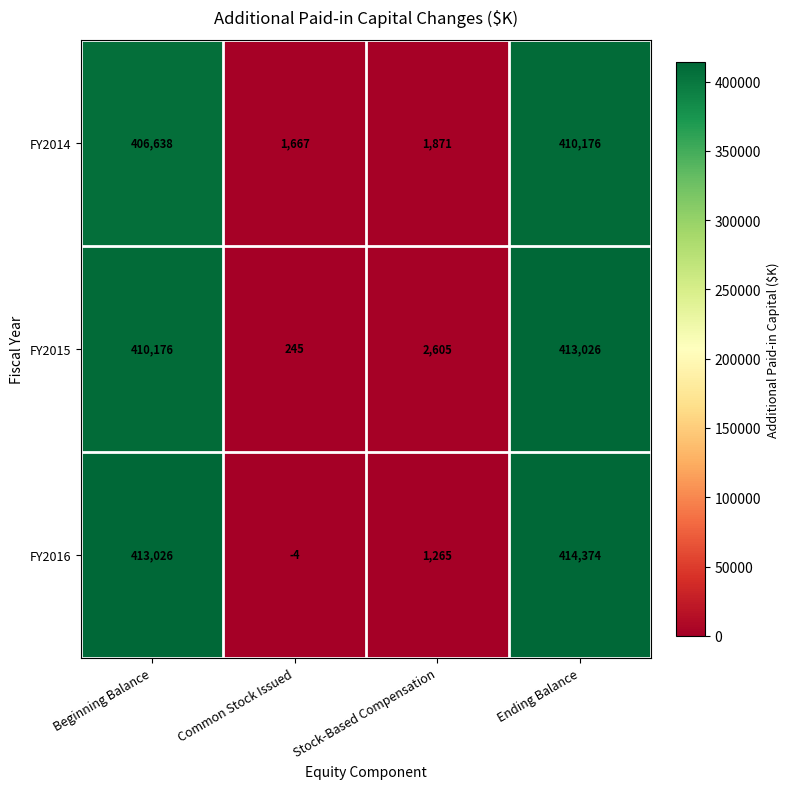

Read the FY2014 value at Common Stock Issued.

1667